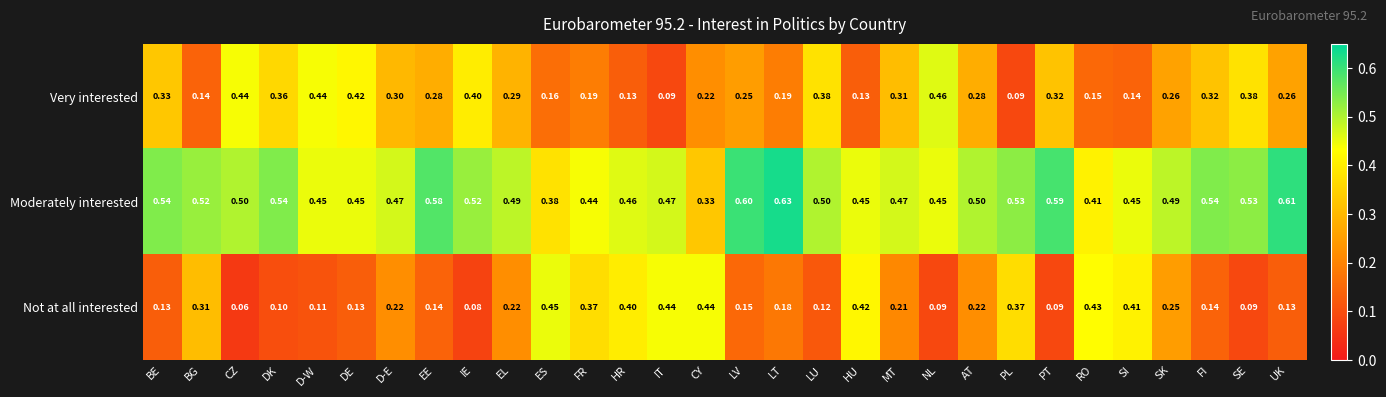

How many data points does each series have?

30